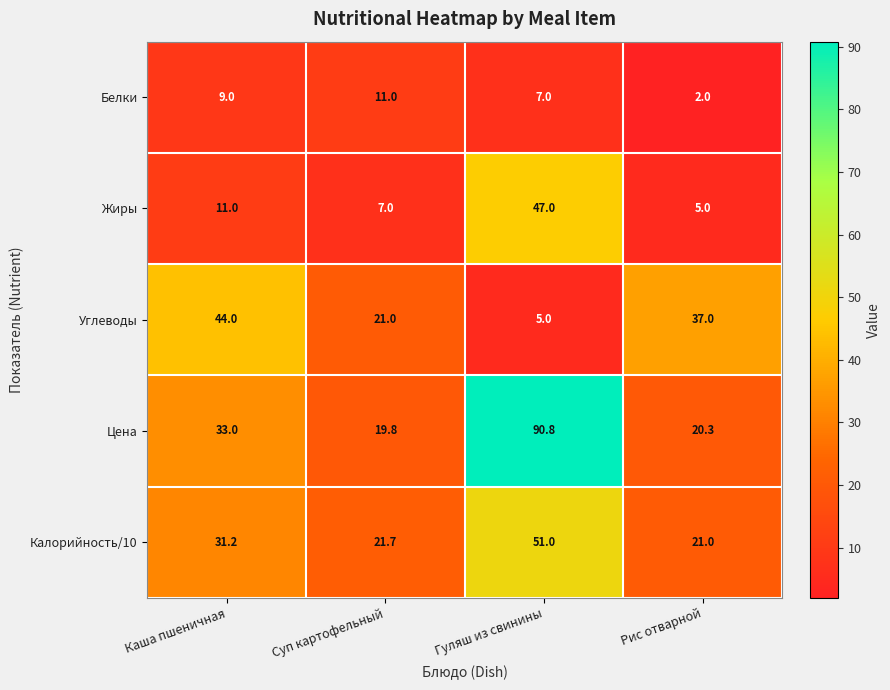

Is it true that Углеводы equals 15.3 at Рис отварной?

False